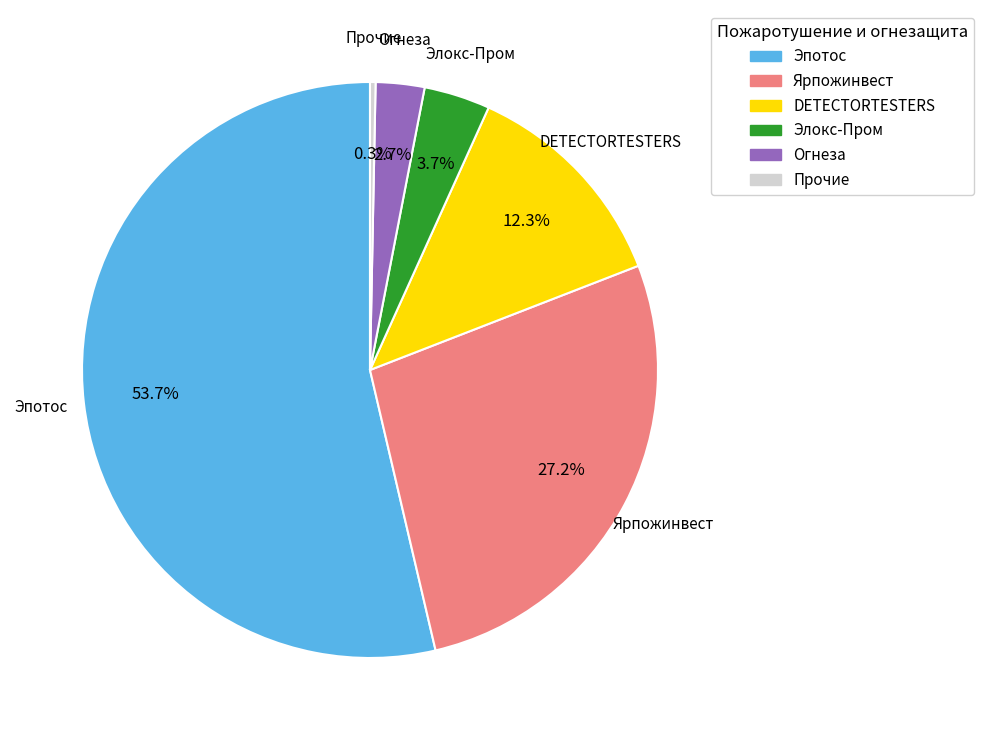

Is there any slice that represents more than half of the pie?

Yes